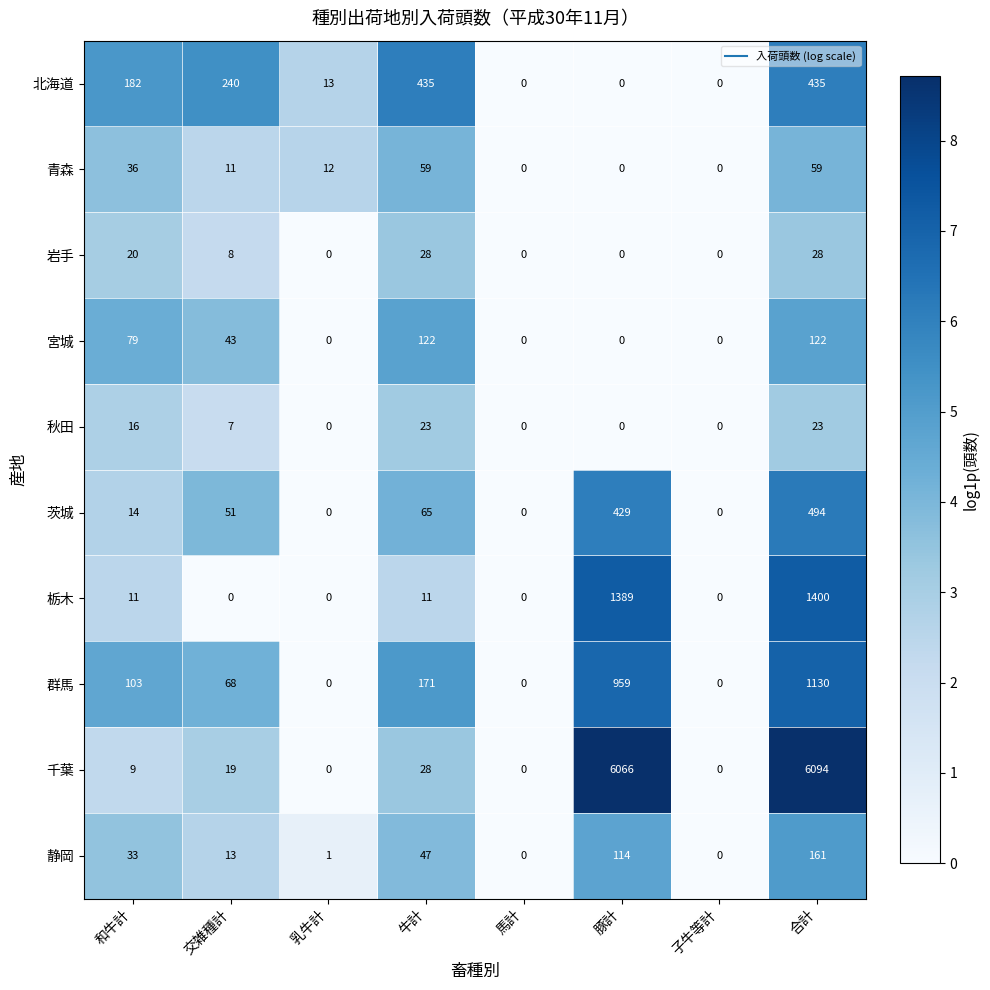

What is the sum of all 群馬 values?

2431